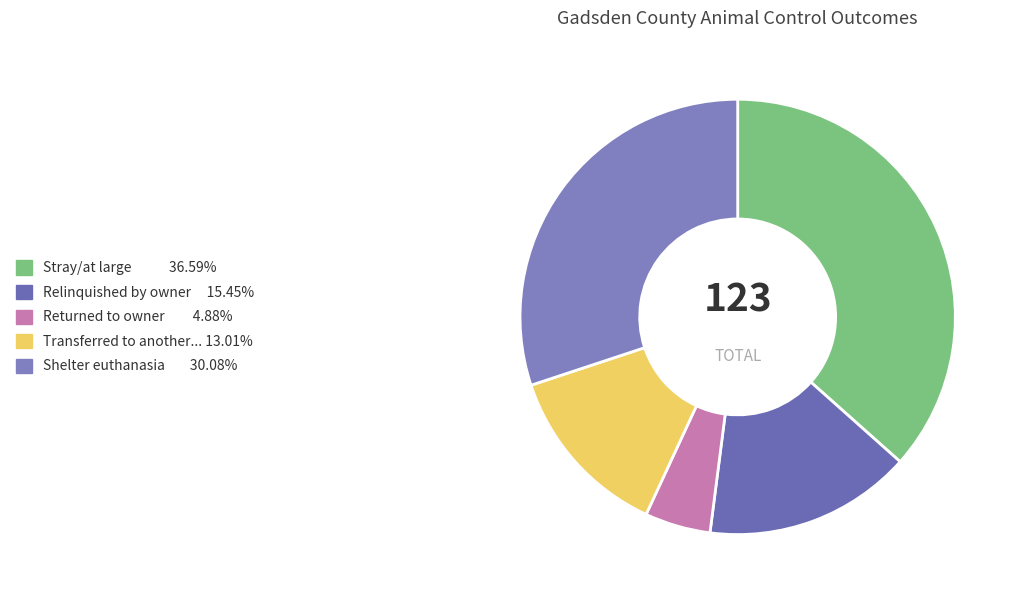

How many segments does this pie chart have?

5